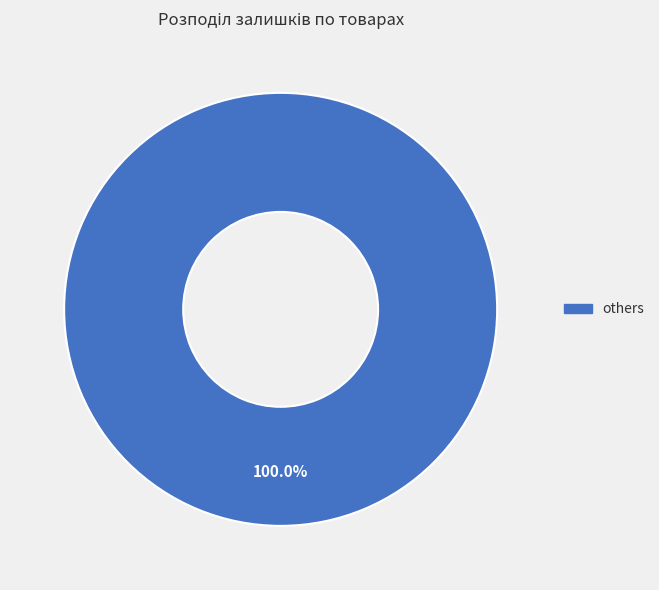

How many slices are in this pie chart?

1